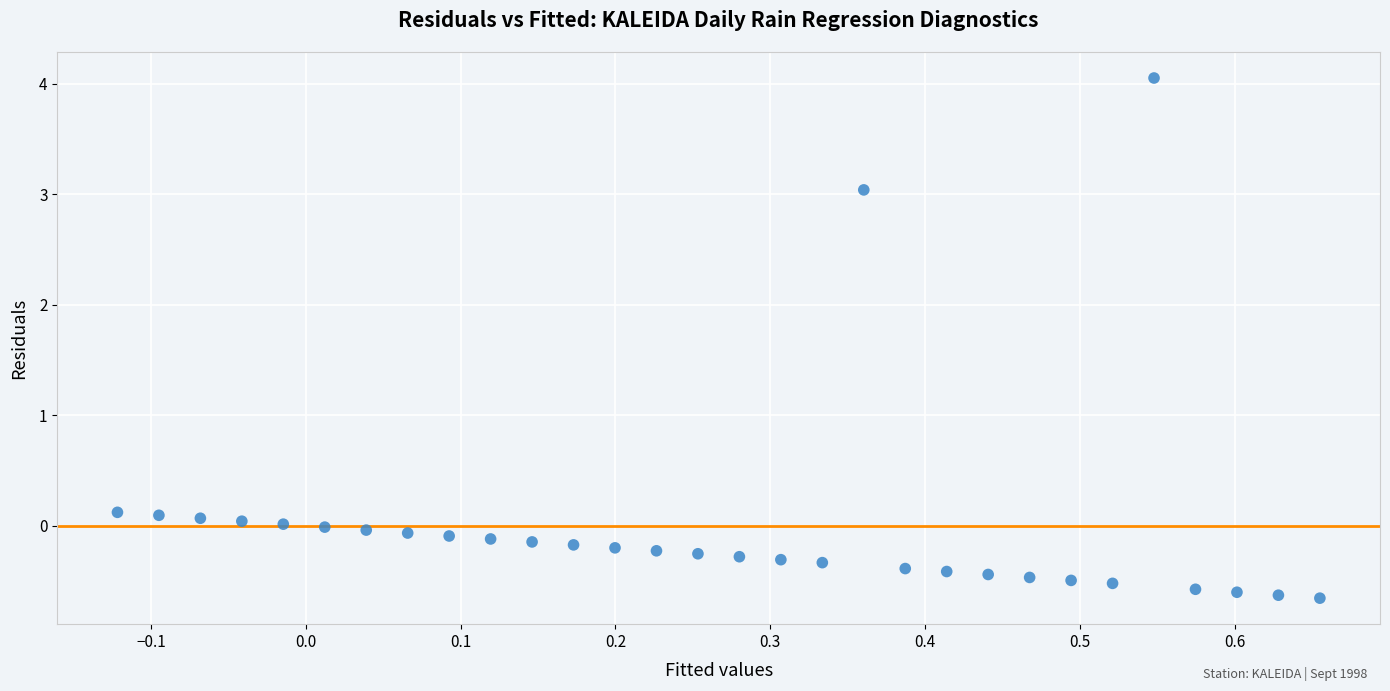

What is the range of X values (max minus min)?

0.8